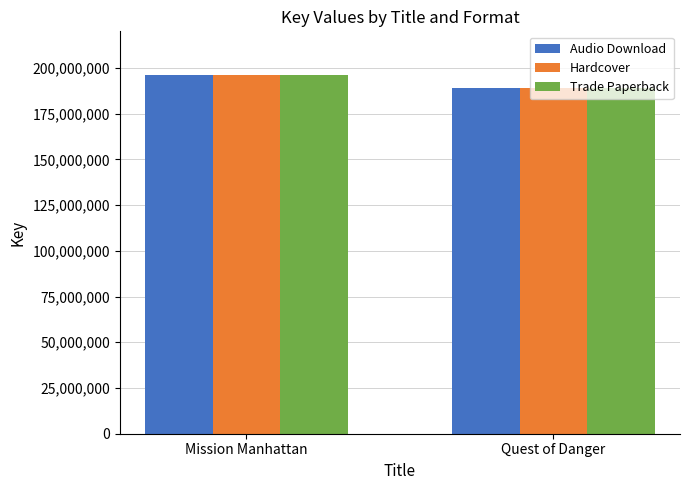

What position from the right is Quest of Danger?

1